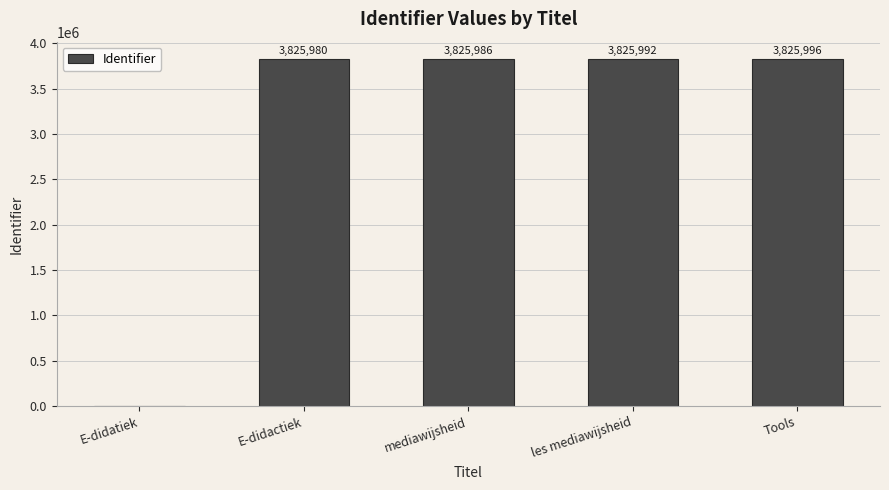

Reading right to left, extract all data points from this chart.

3825996	3825992	3825986	3825980	0